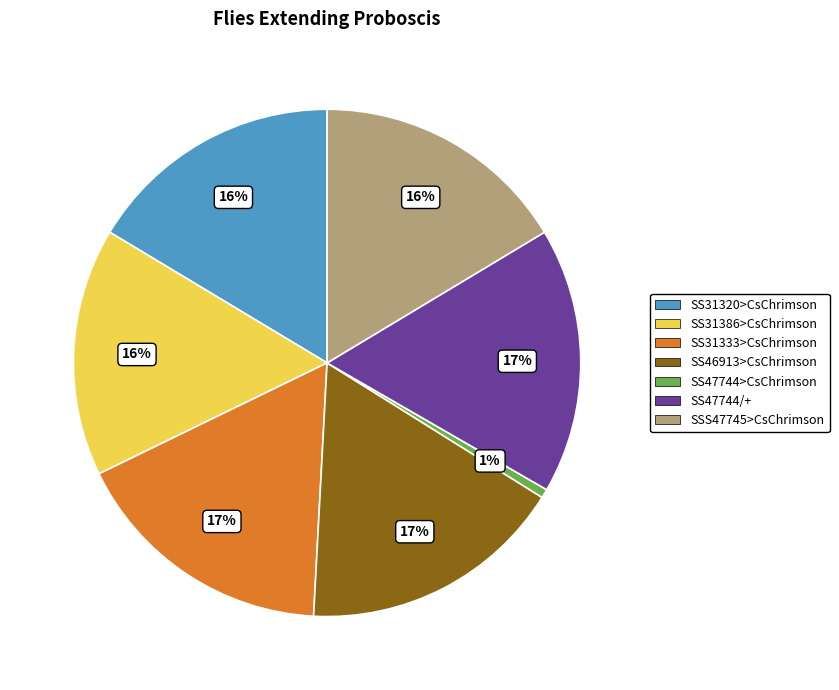

Combined, do SS46913>CsChrimson and SS31320>CsChrimson account for over 50%?

No